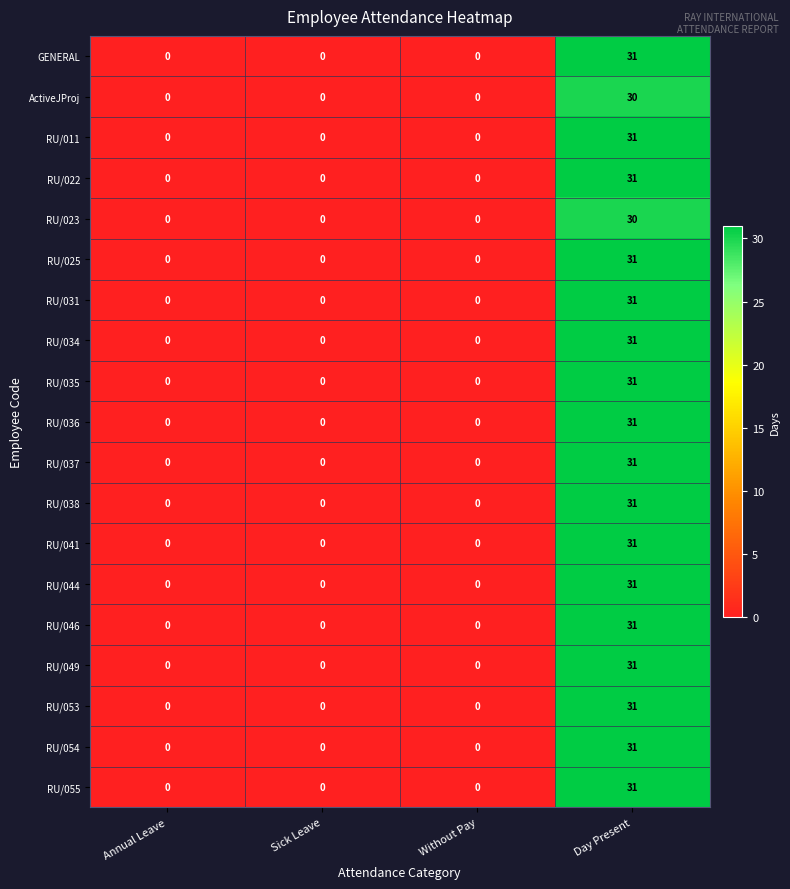

True or false: RU/049 has a value of -18 at Annual Leave.

False